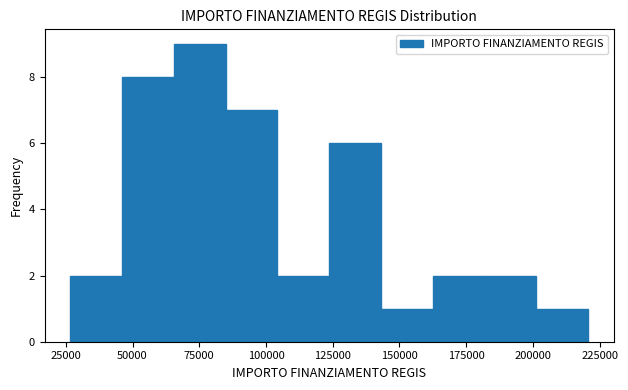

Read against the x-axis, roughly where is the centre of the tallest bar?

75000